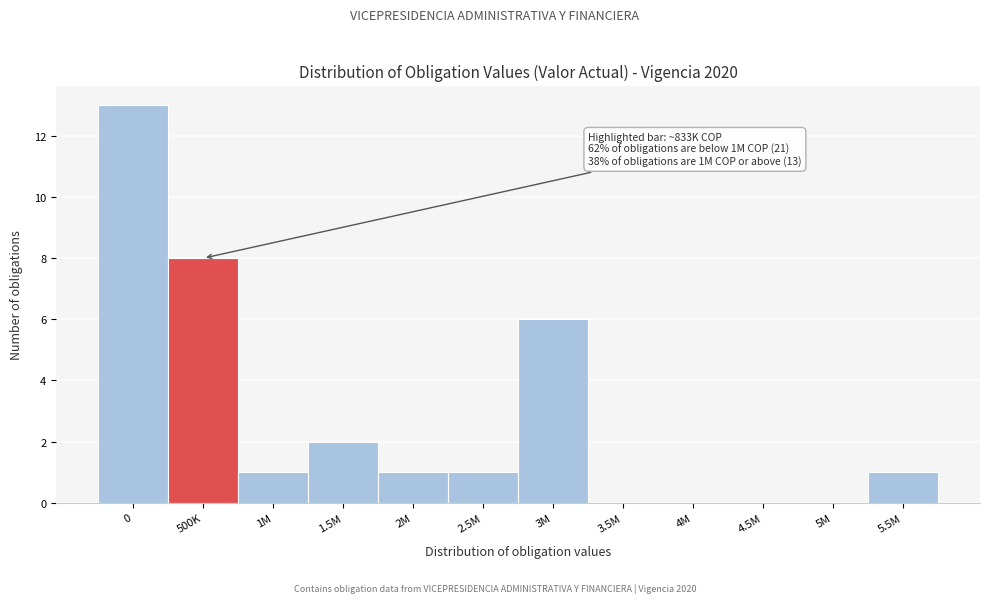

Reading right to left, extract all data points from this chart.

5.5M=1	5M=0	4.5M=0	4M=0	3.5M=0	3M=6	2.5M=1	2M=1	1.5M=2	1M=1	500K=8	0=13